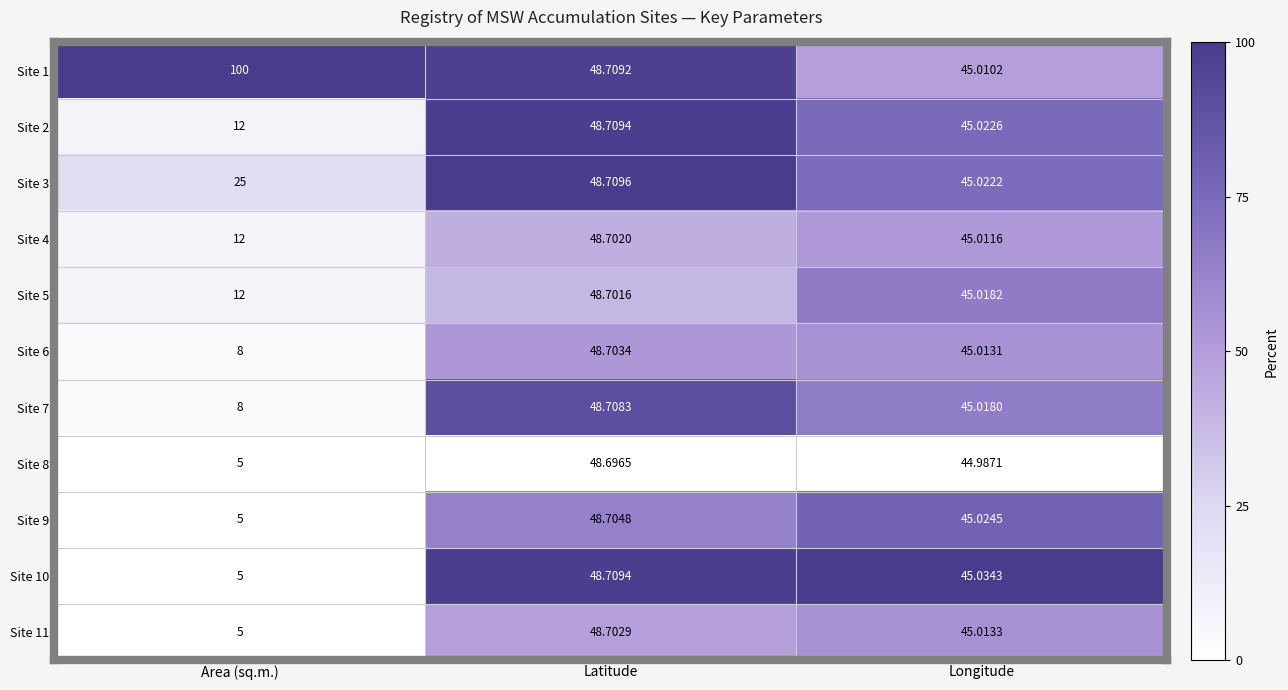

List the labels in order of Site 6 value, smallest first.

Area (sq.m.), Longitude, Latitude